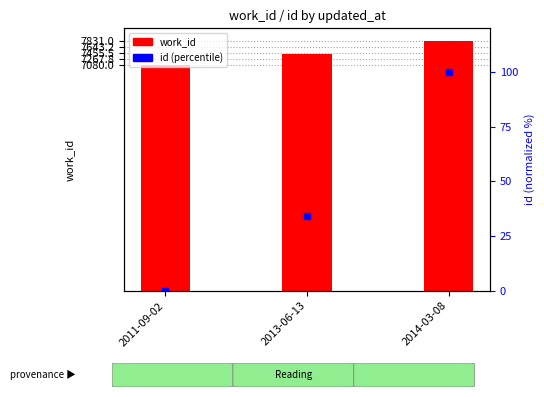

Is it true that the value at 2011-09-02 is 2636?

False